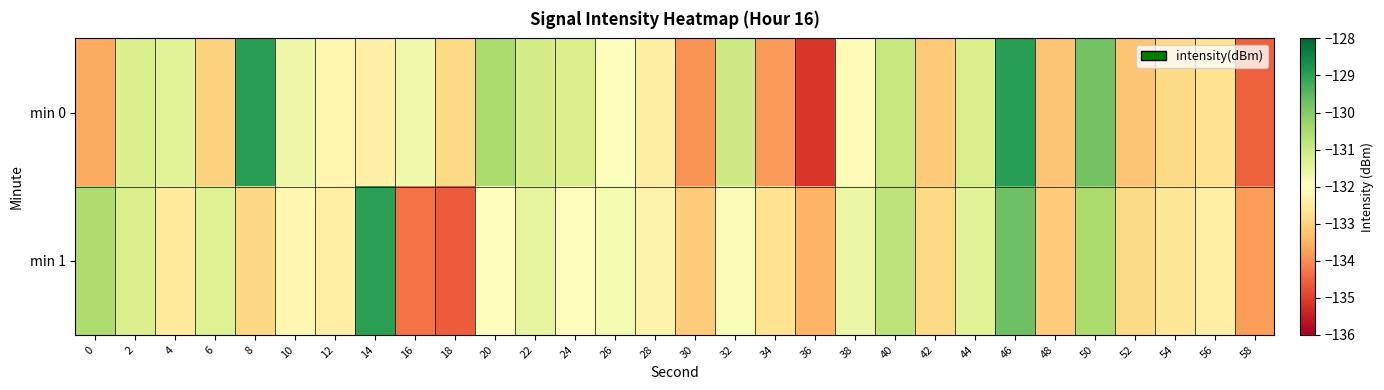

What is the difference between the highest and lowest values at 32?

0.8